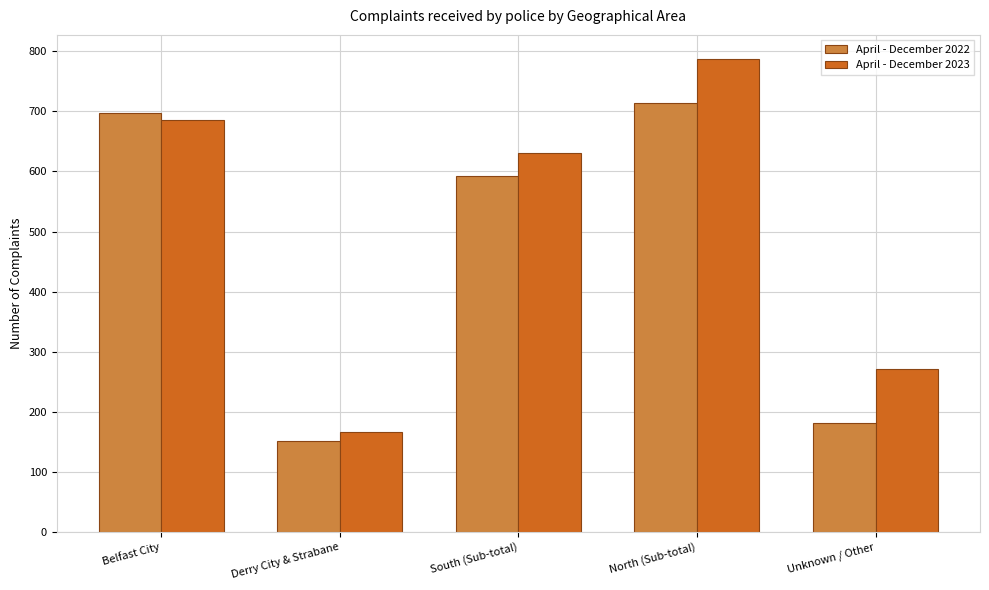

Reading left to right, transcribe all the data shown in this chart.

April - December 2022: Belfast City=697	Derry City & Strabane=151	South (Sub-total)=593	North (Sub-total)=714	Unknown / Other=181
April - December 2023: Belfast City=686	Derry City & Strabane=166	South (Sub-total)=631	North (Sub-total)=788	Unknown / Other=272